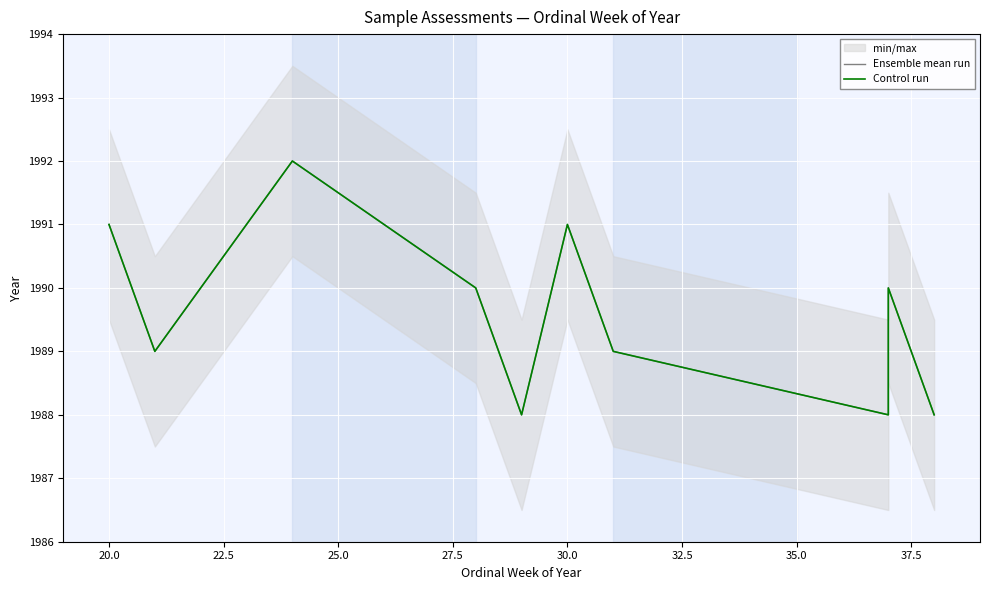

What is the difference between the maximum and minimum values in the Control run series?

4